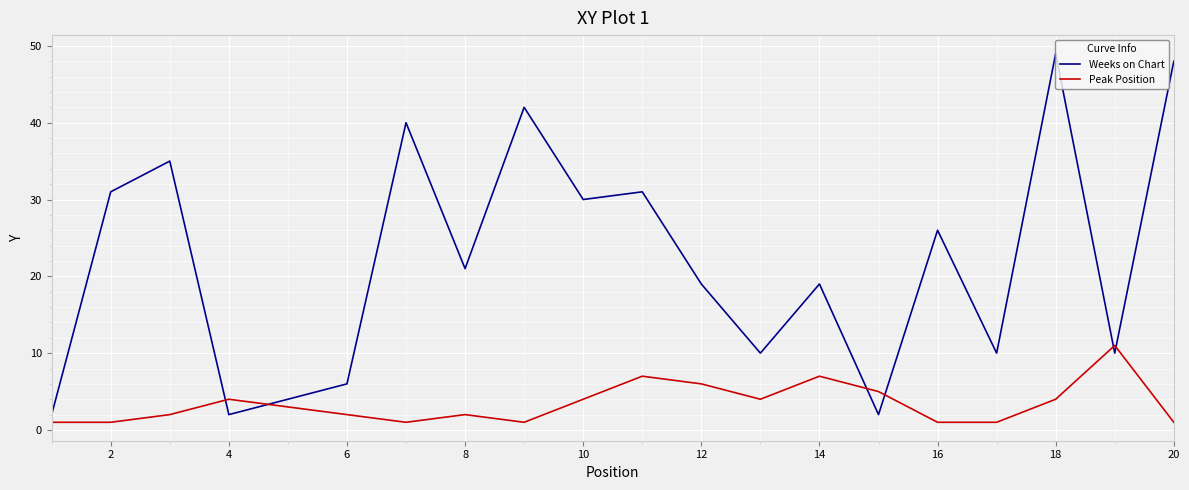

What is the difference between the maximum and minimum values in the Peak Position series?

10